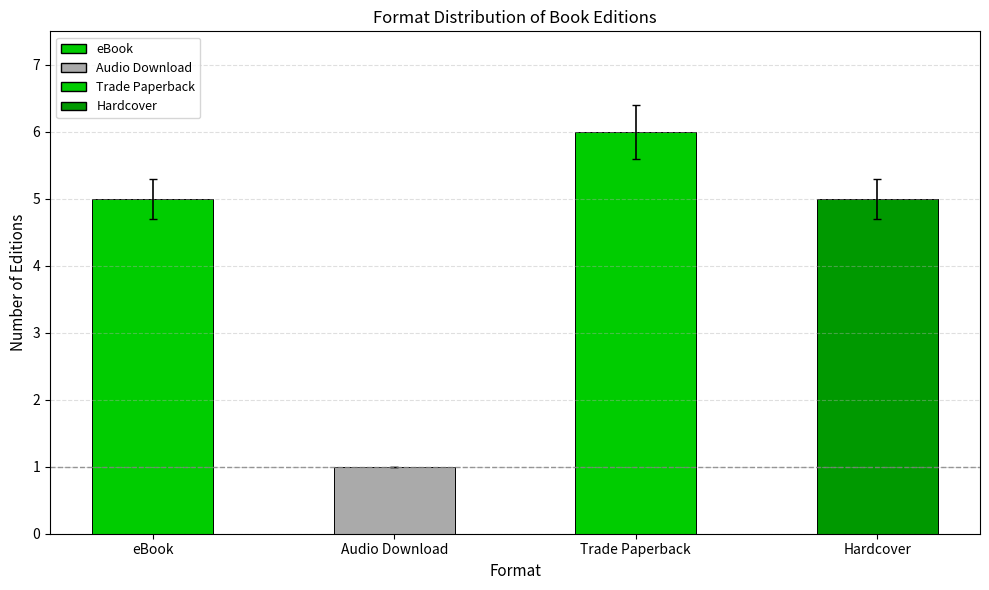

Reading left to right, extract all data points from this chart.

5	1	6	5